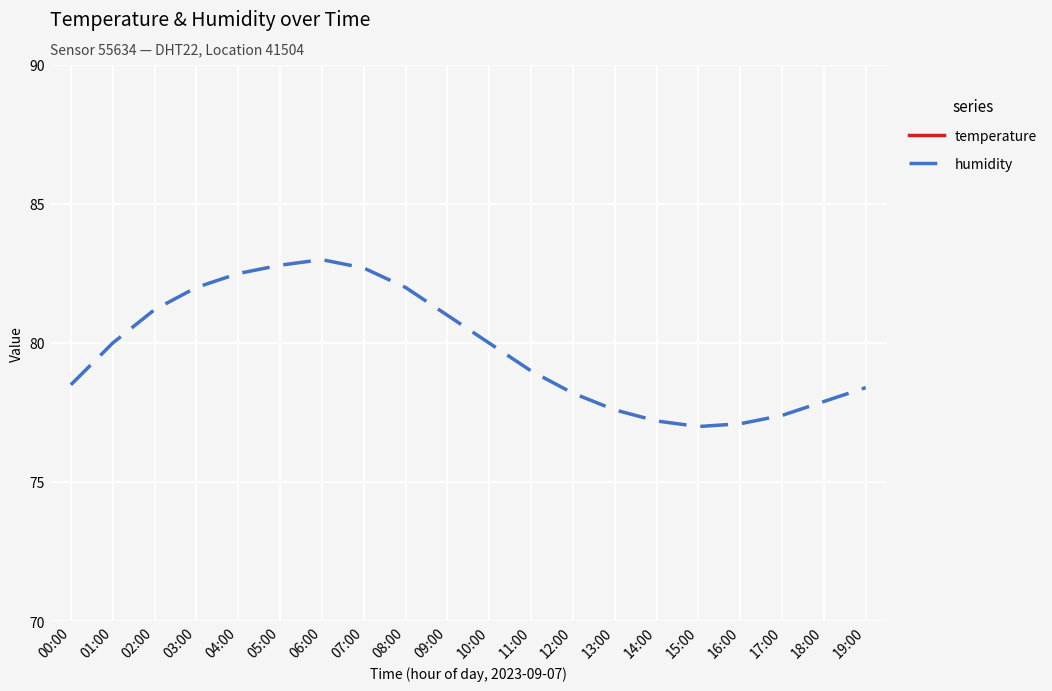

Is it true that humidity equals 140.1 at 08:00?

False